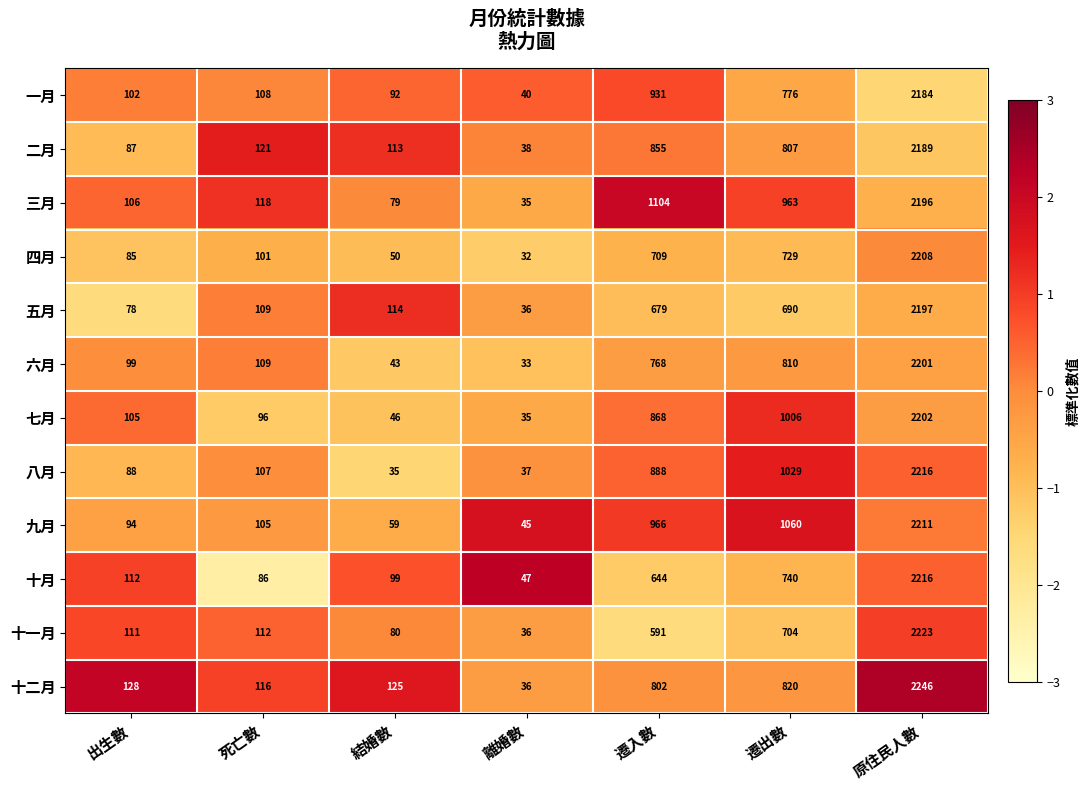

Which series has the largest range (max minus min)?

十二月